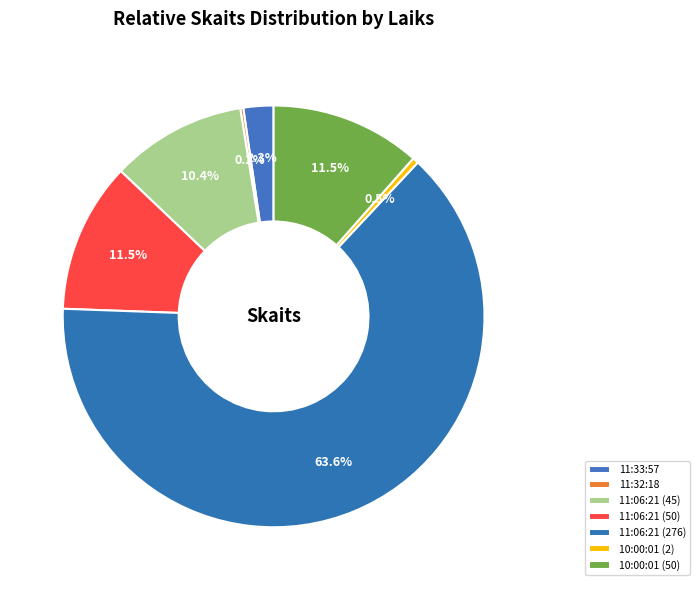

Do 11:06:21 (276) and 11:32:18 together represent more than half of the pie?

Yes